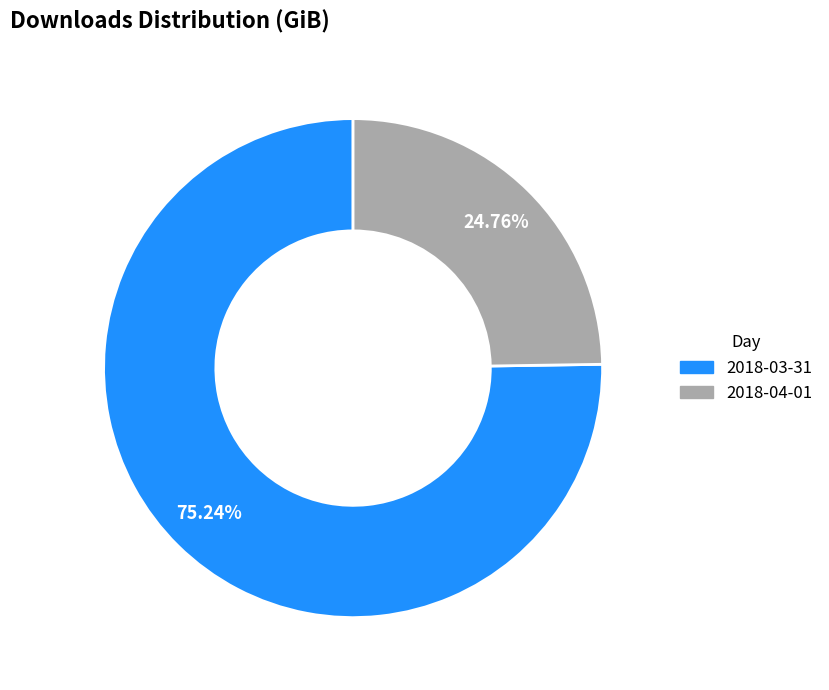

What is the majority slice?

2018-03-31